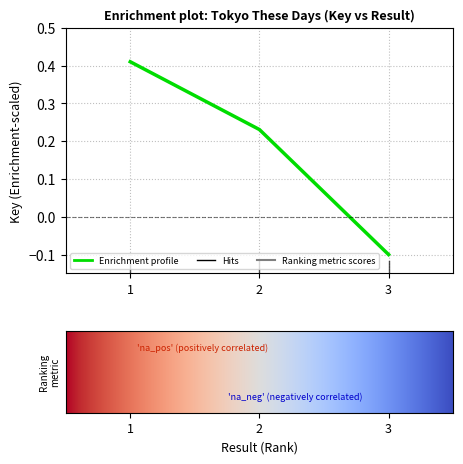

Which has a higher value, 2 or 1?

1